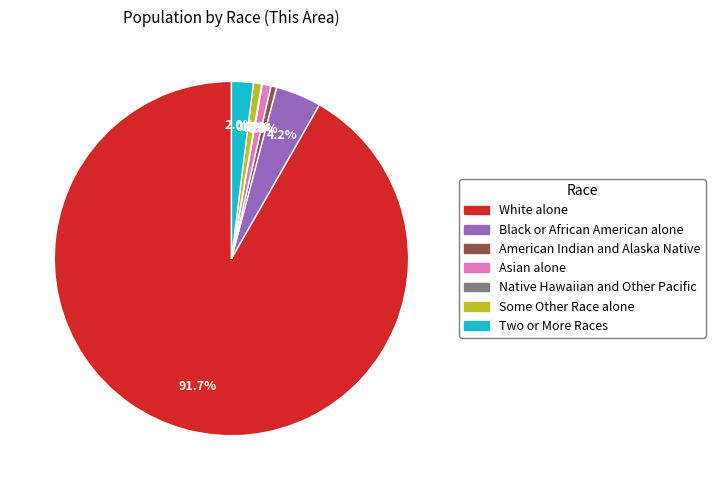

Do Black or African American alone and White alone together represent more than half of the pie?

Yes